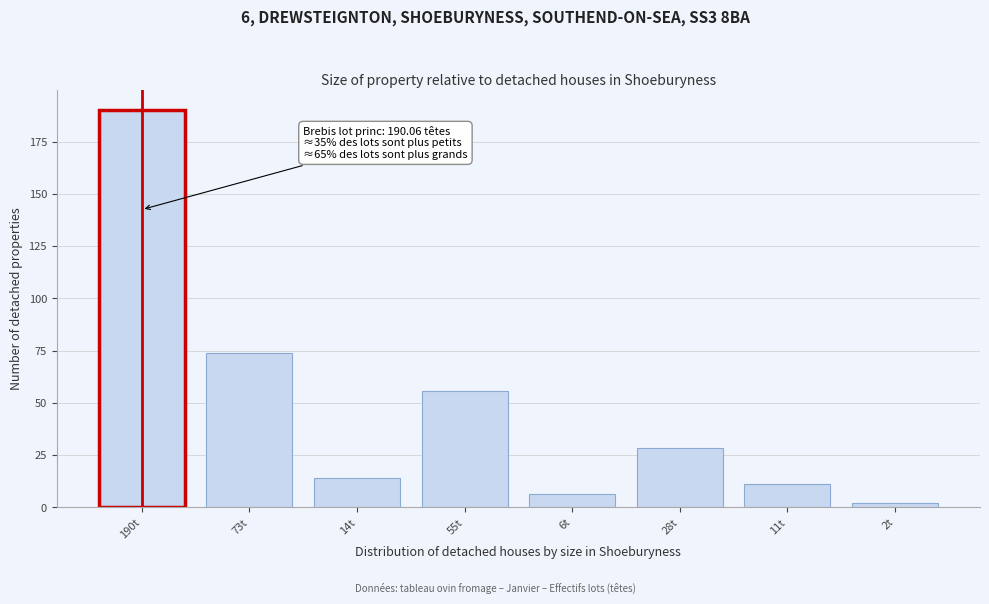

Reading left to right, transcribe all the data shown in this chart.

190t=190.1	73t=73.8	14t=14.2	55t=55.6	6t=6.2	28t=28.5	11t=11.1	2t=2.1